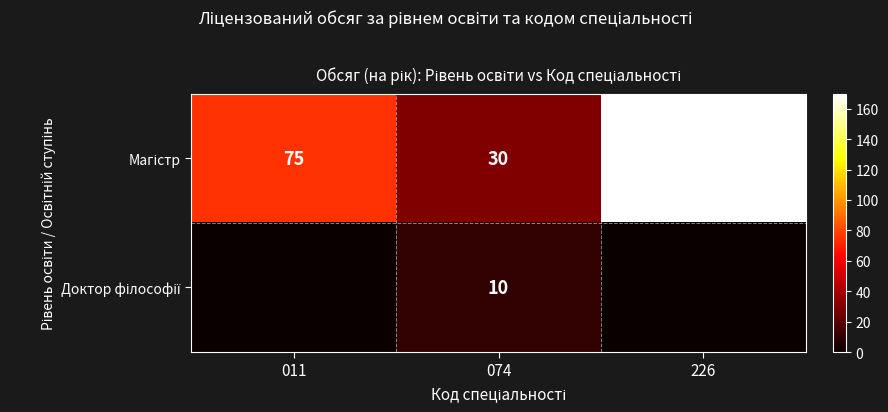

The value of Магістр at 011 is 18. True or false?

False